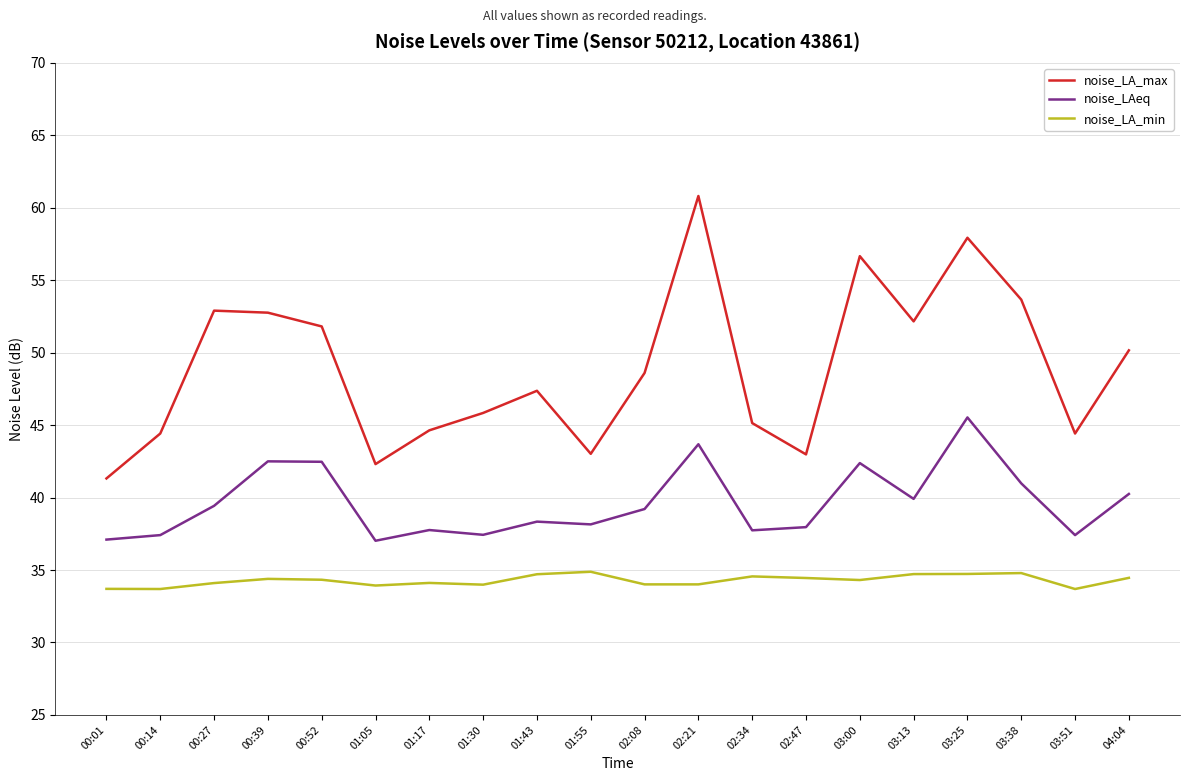

What is the lowest value of the noise_LAeq series?

37.0